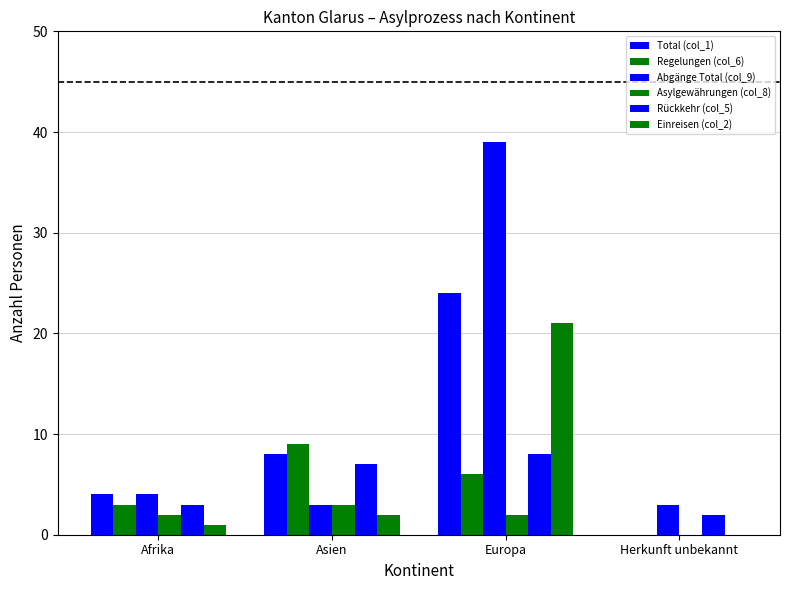

What is the maximum value for Regelungen (col_6)?

9